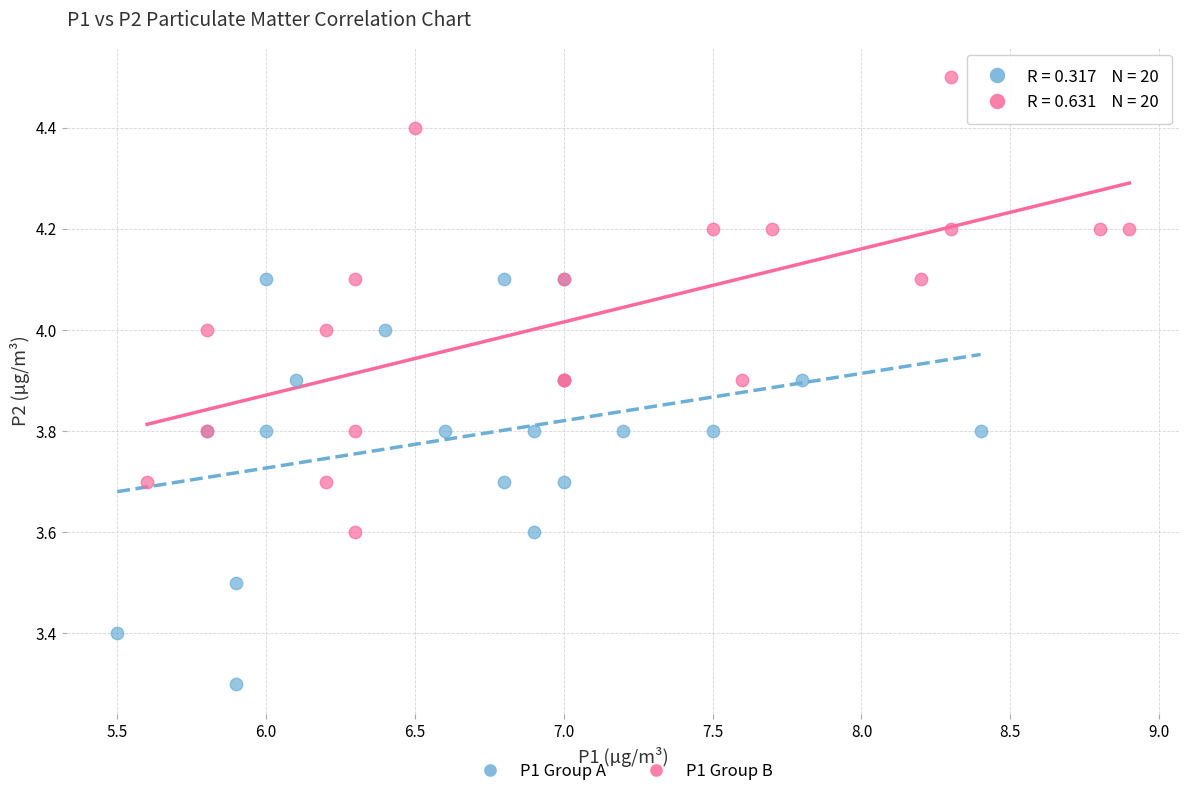

Which series reaches the maximum Y coordinate?

P1 Group B